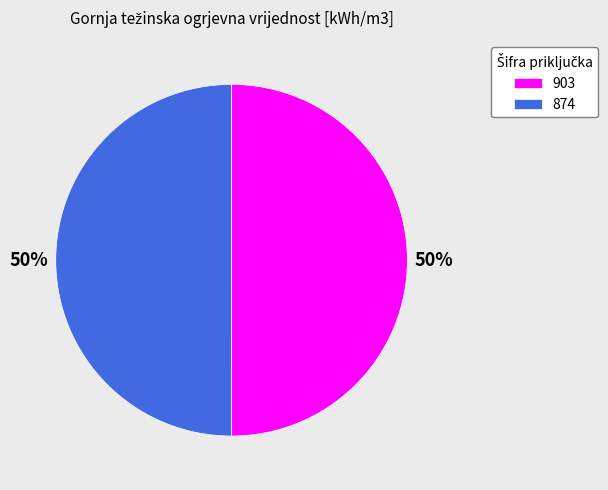

Do 903 and 874 together represent more than half of the pie?

Yes